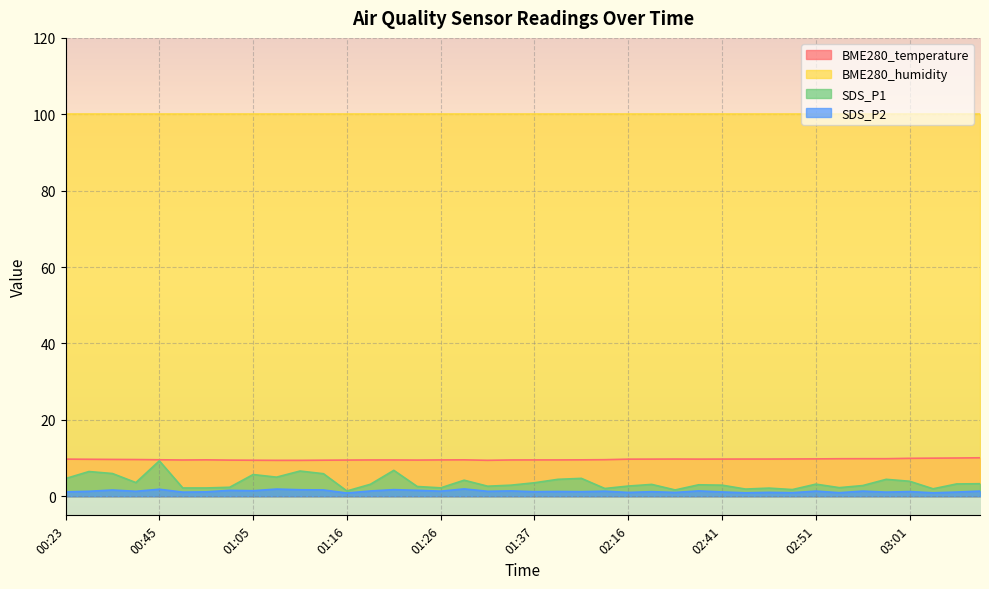

What is the sum of all SDS_P1 values?

144.3